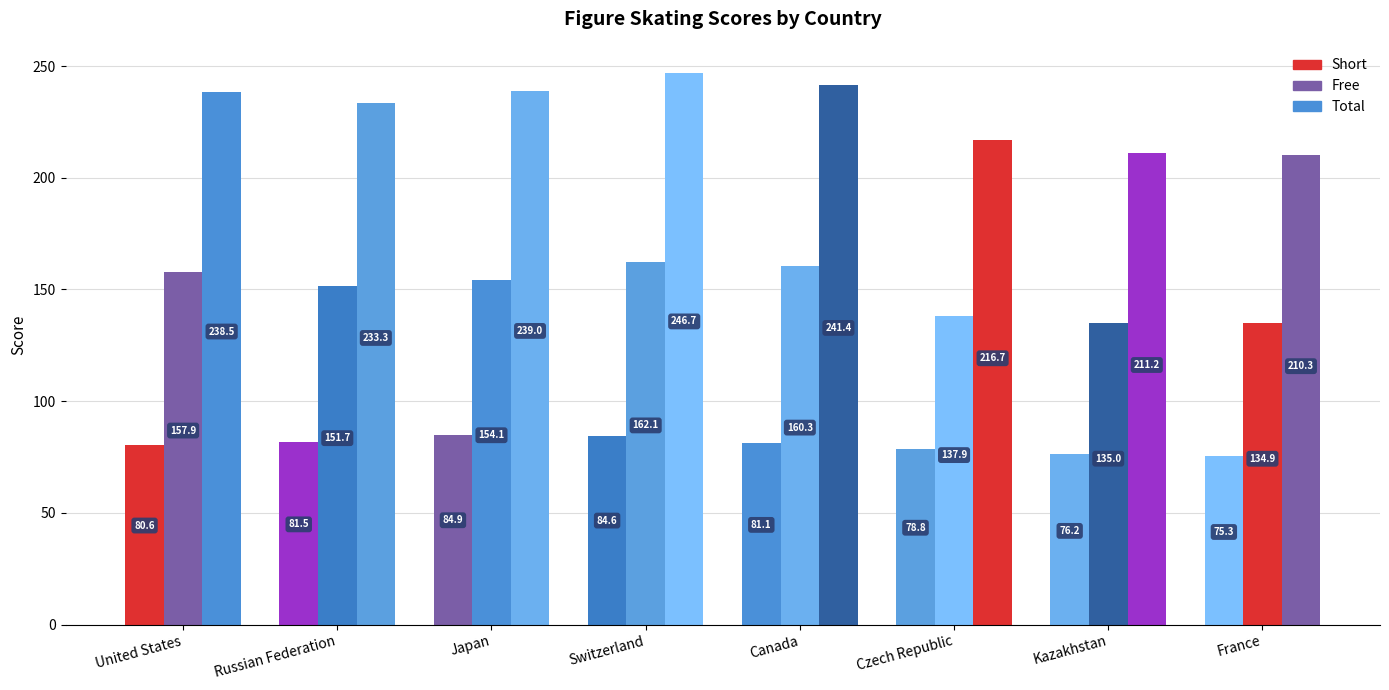

Is it true that Total equals 233.3 at Russian Federation?

True